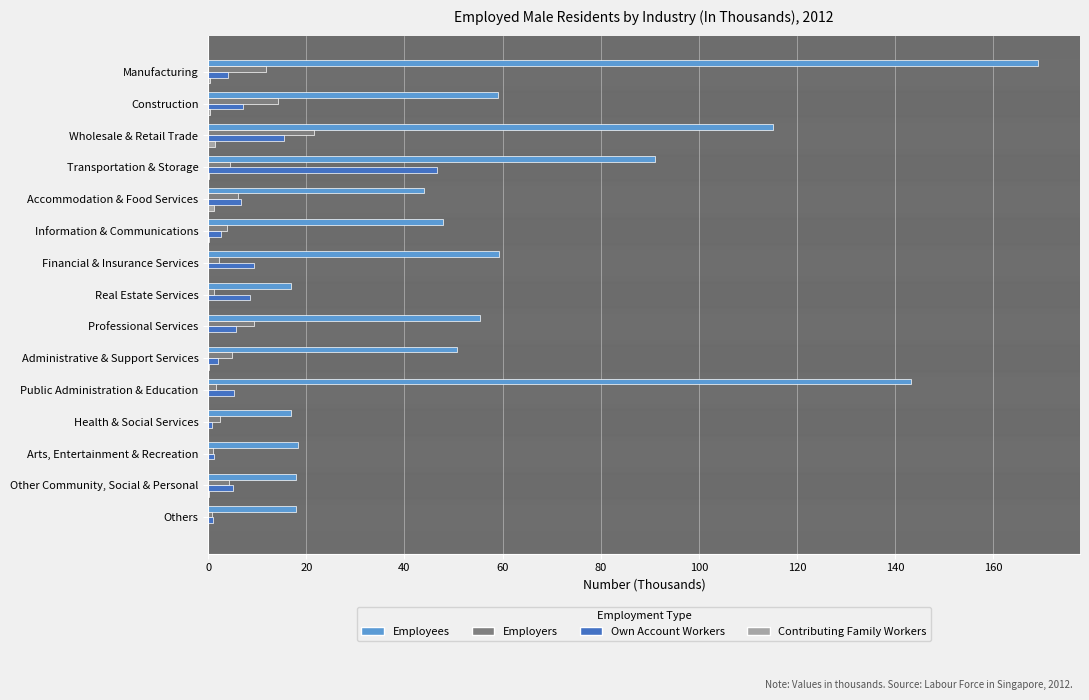

What is the maximum value for Employees?

169.2